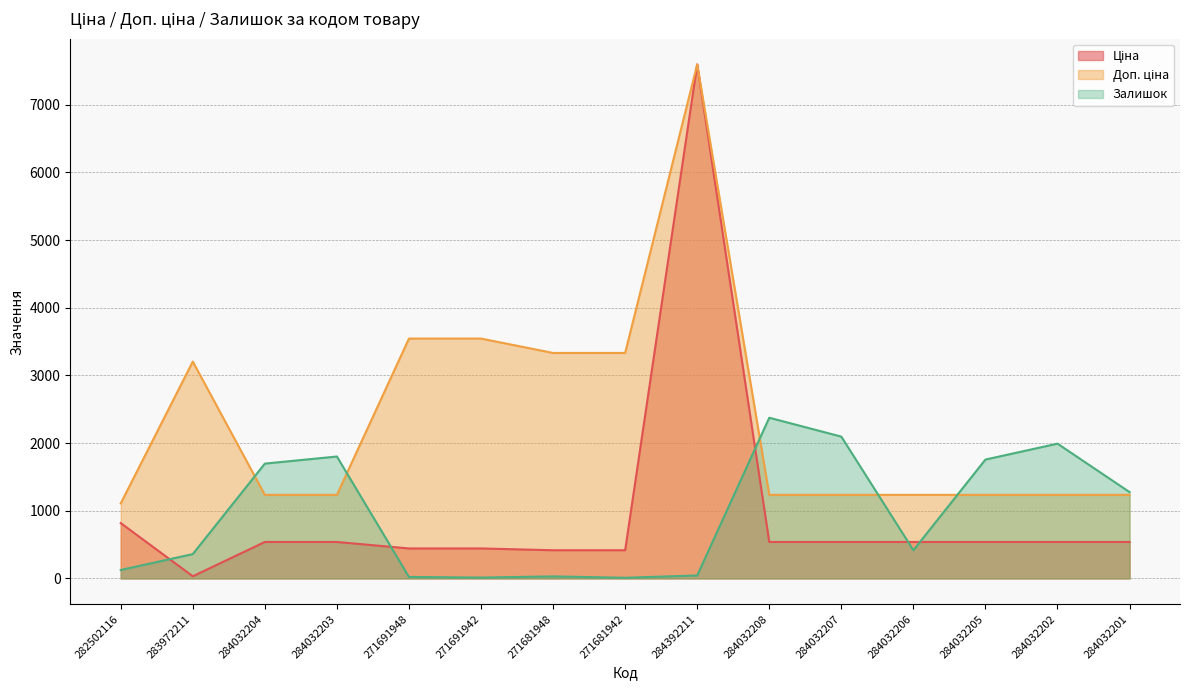

How many values in the Залишок series are below 417?

7